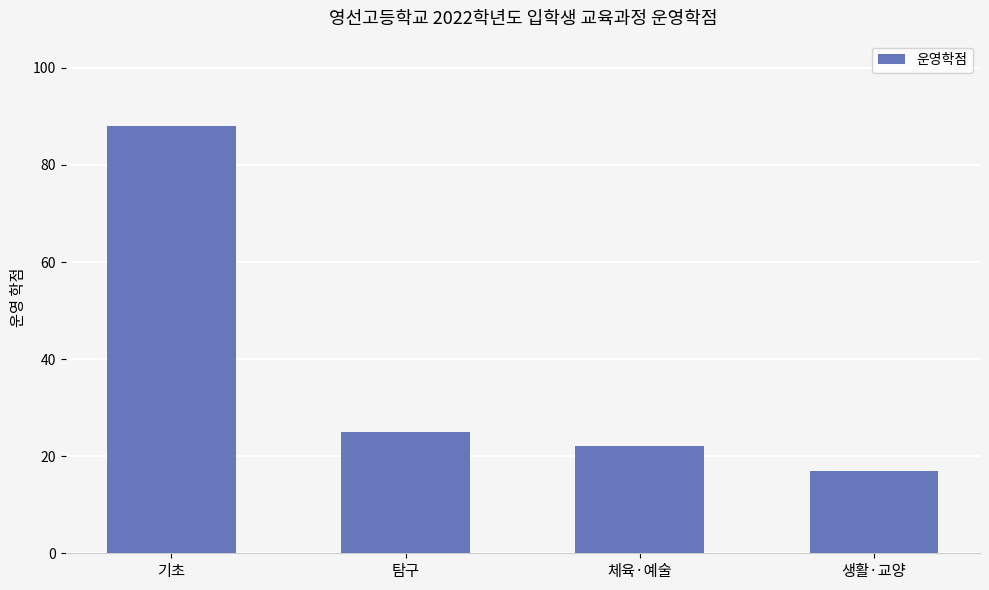

Which label corresponds to the largest value in the chart?

기초